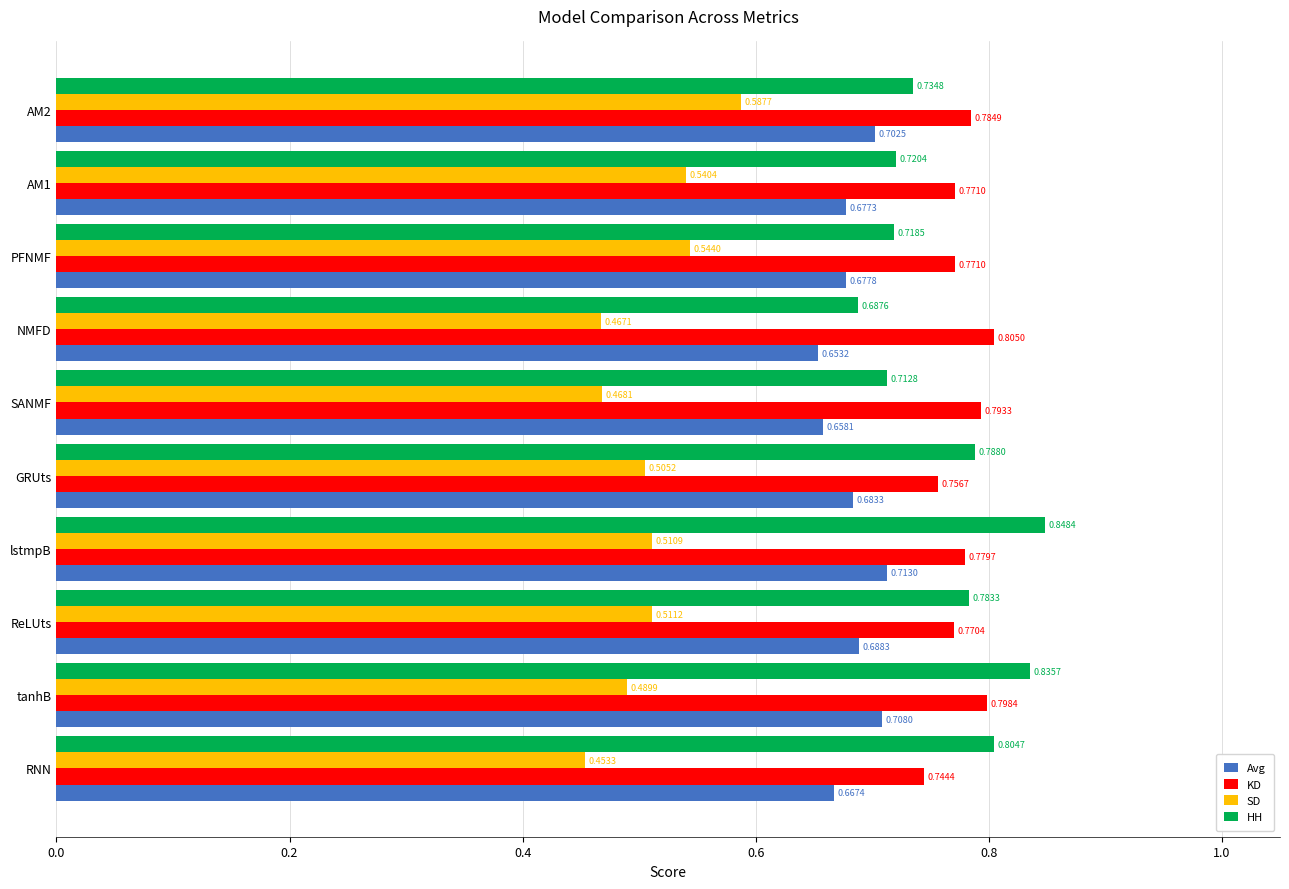

What is the total value across all series at AM2?

2.8